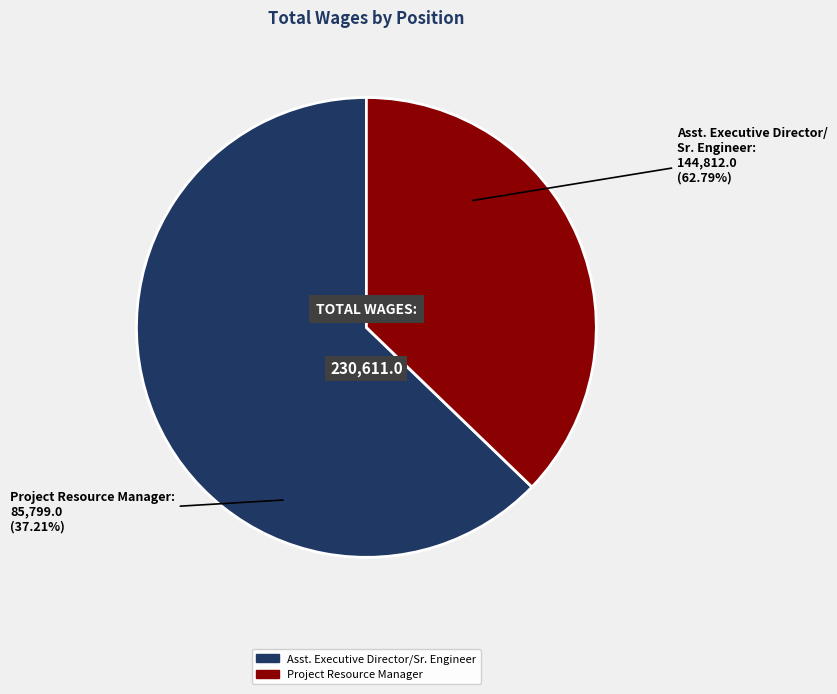

How many segments does this pie chart have?

2